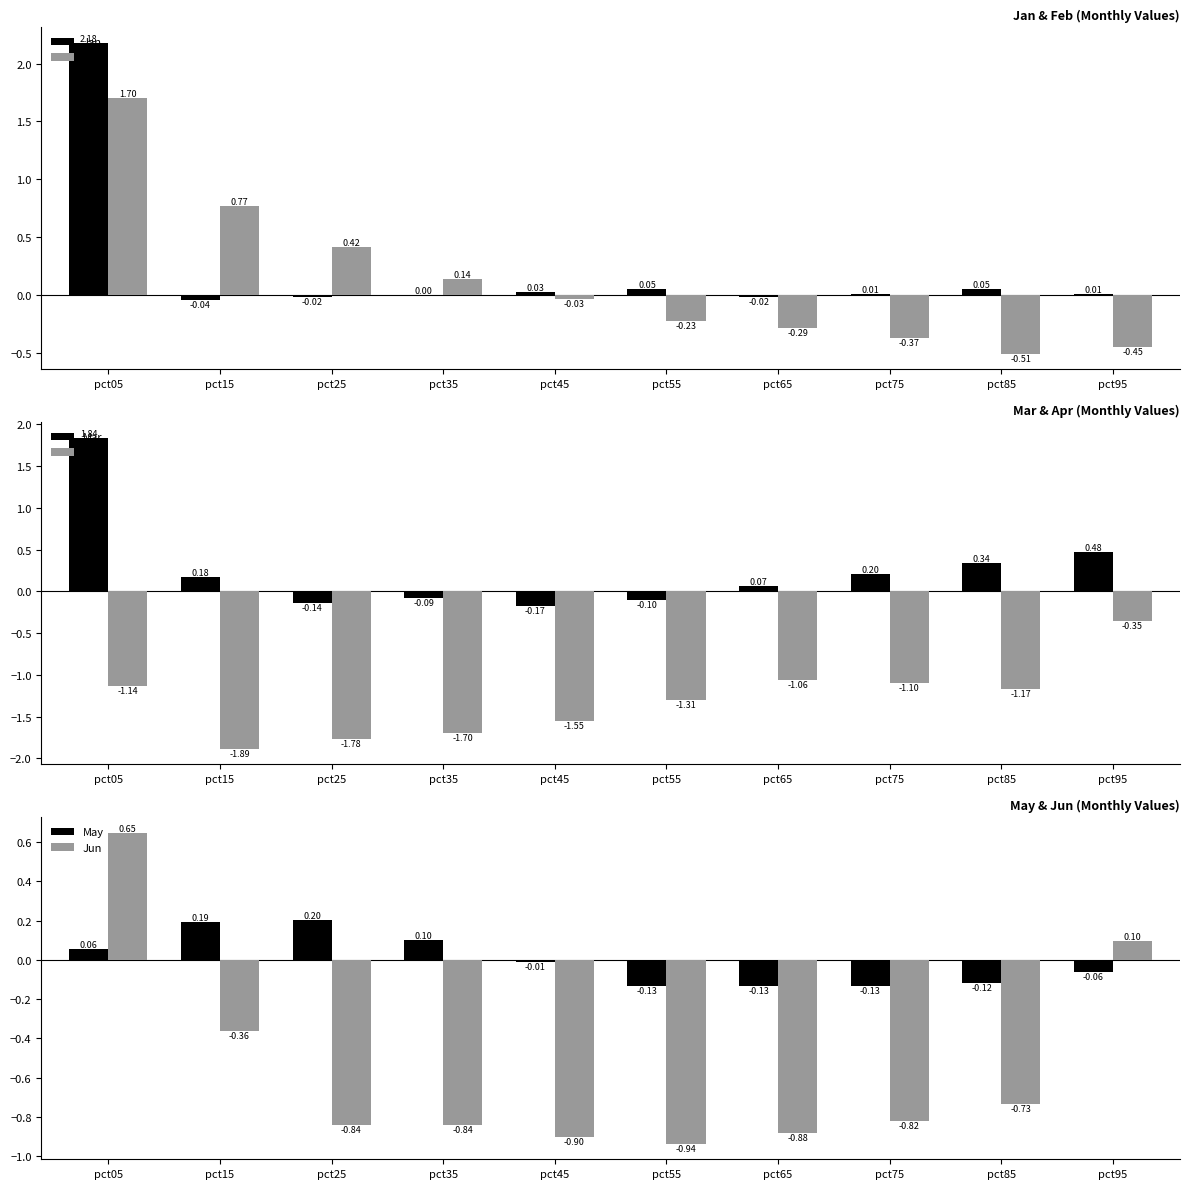

At which label is Apr closest to -1?

pct65